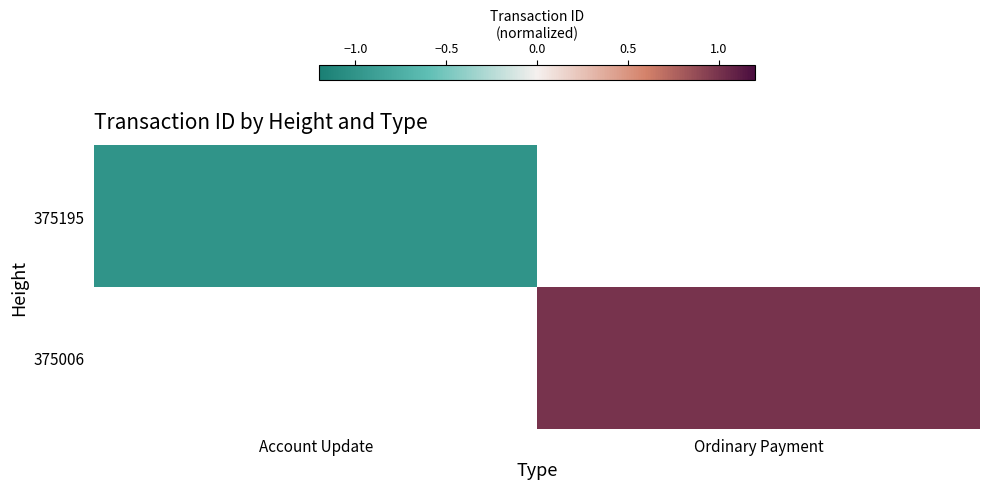

Is the value of 375006 at Ordinary Payment greater than the value of 375195 at Account Update?

Yes